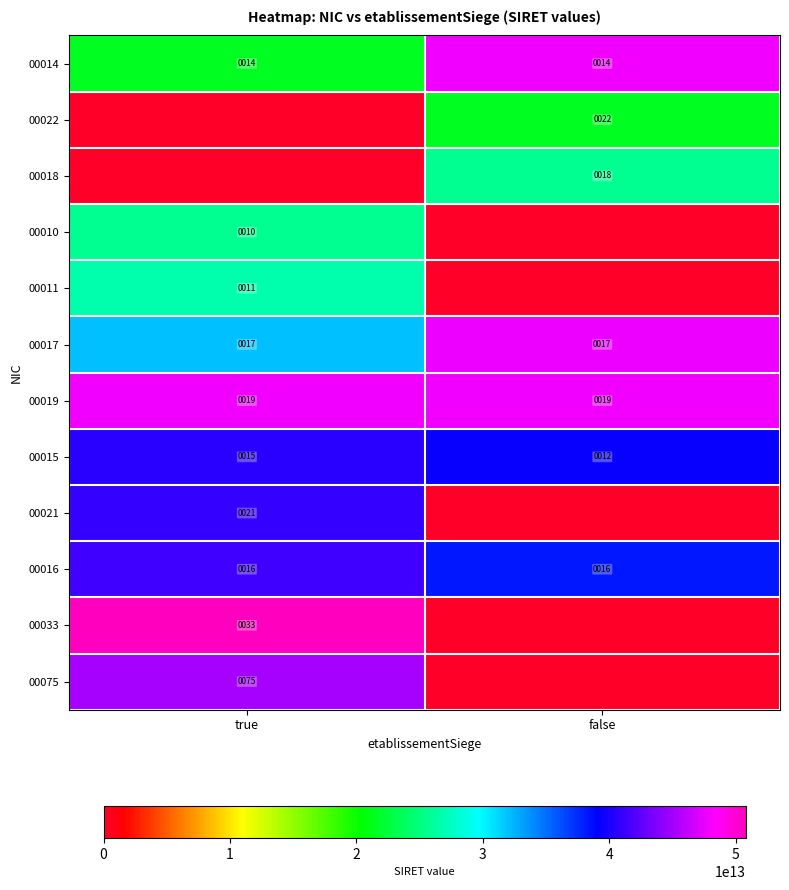

True or false: 00016 has a value of 61191548203339 at false.

False